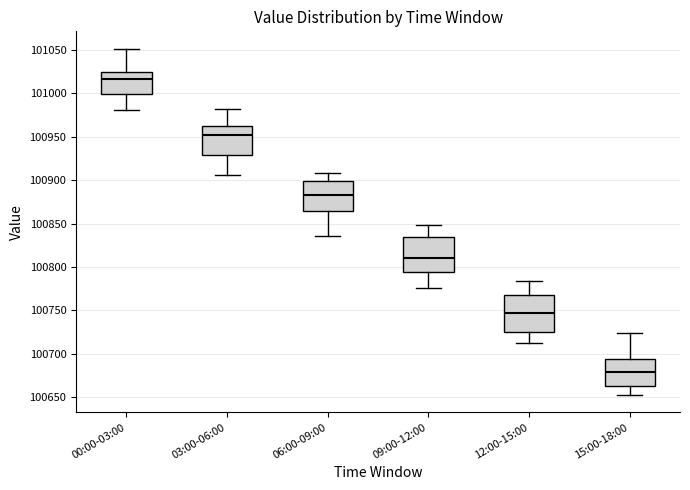

Reading left to right, read every box against the y-axis: the position of its median line, the range the box covers, and the ends of its whiskers. The values are not printed on the chart, so give them approximately, as read against the axis.

00:00-03:00: median 101015, box 101000 to 101025, whiskers 100980 to 101050
03:00-06:00: median 100955, box 100930 to 100965, whiskers 100905 to 100985
06:00-09:00: median 100885, box 100865 to 100900, whiskers 100835 to 100910
09:00-12:00: median 100810, box 100795 to 100835, whiskers 100775 to 100850
12:00-15:00: median 100745, box 100725 to 100770, whiskers 100715 to 100785
15:00-18:00: median 100680, box 100665 to 100695, whiskers 100655 to 100725